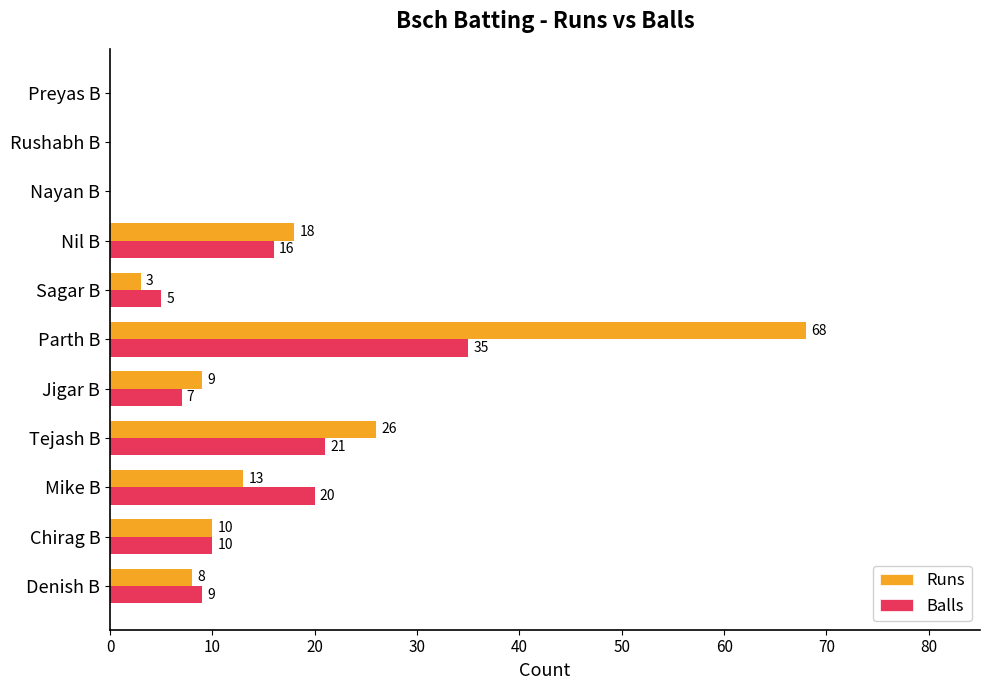

The Balls series shows 5 at Sagar B. True or false?

True